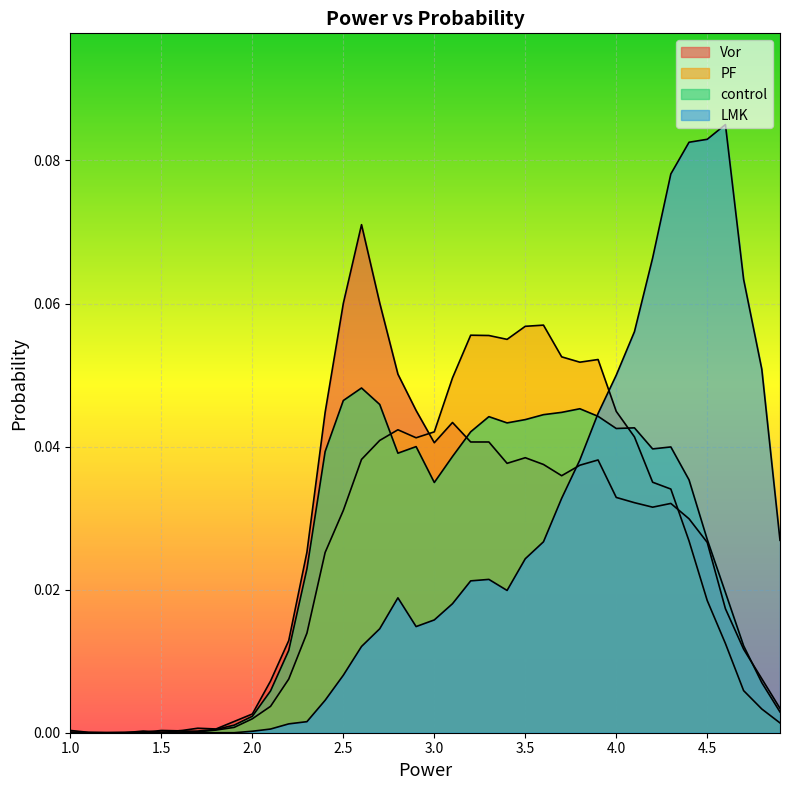

Is the value of control at 28 greater than the value of Vor at 26?

Yes